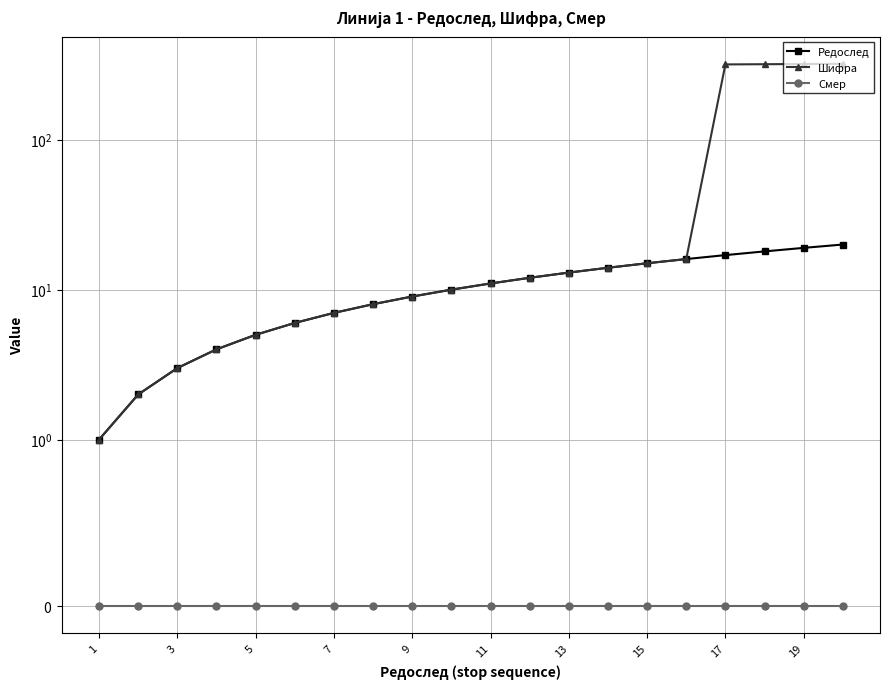

Is it true that Редослед equals 21 at 15?

False